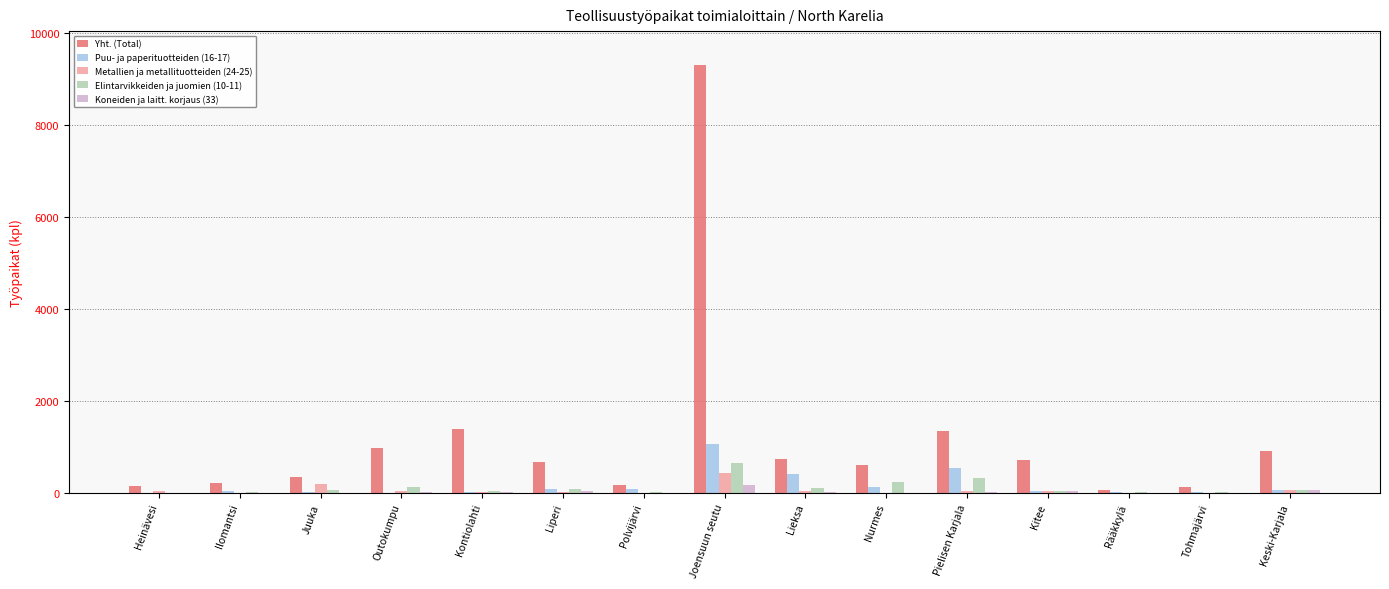

What is the total value across all series at Polvijärvi?

252